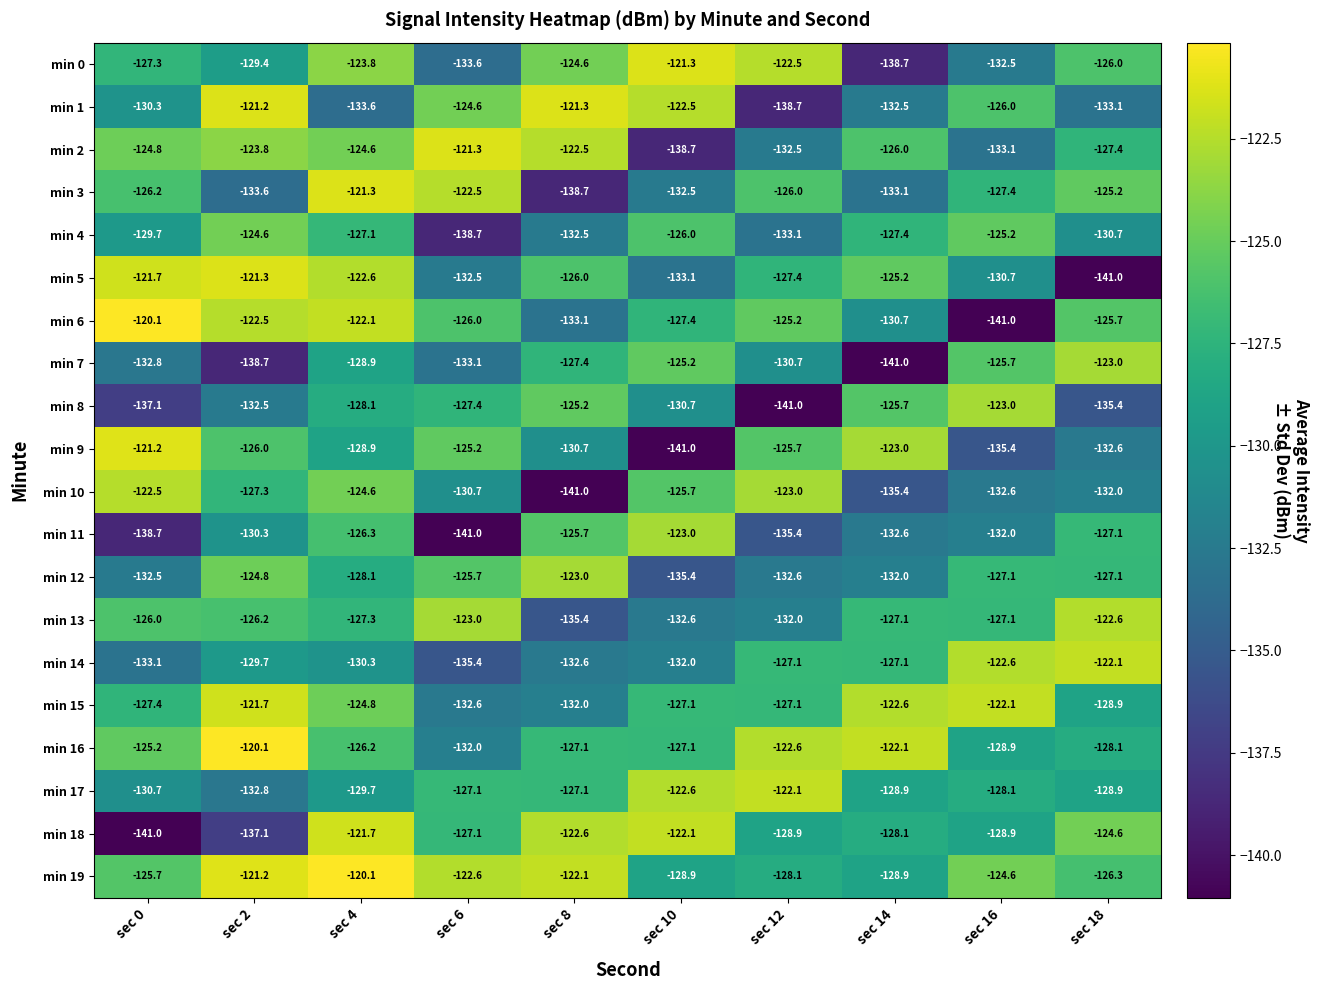

Read the min 19 value at sec 16.

-124.6